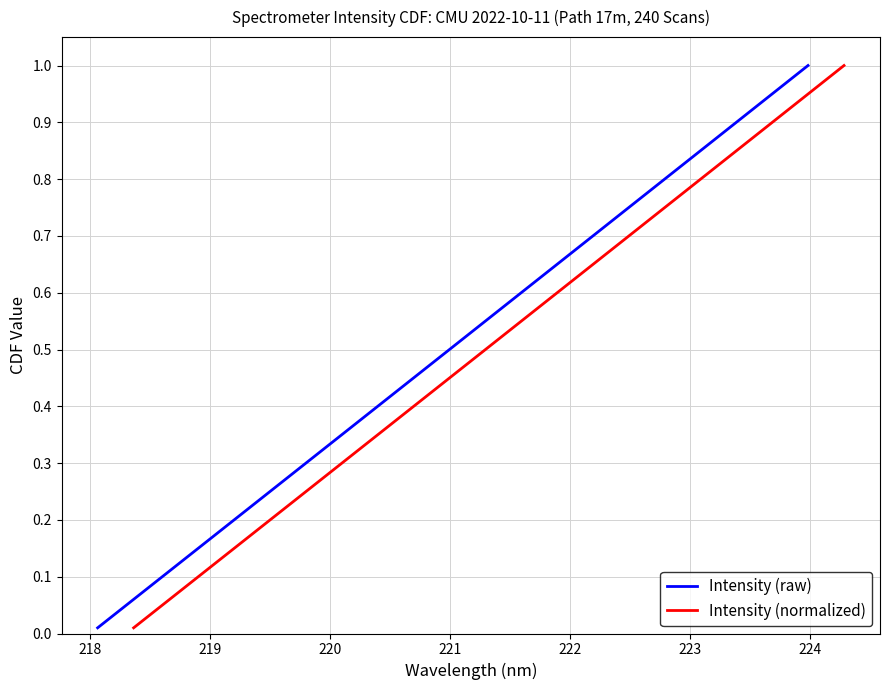

True or false: Intensity (raw) has more than 1 points higher than both neighbors.

False